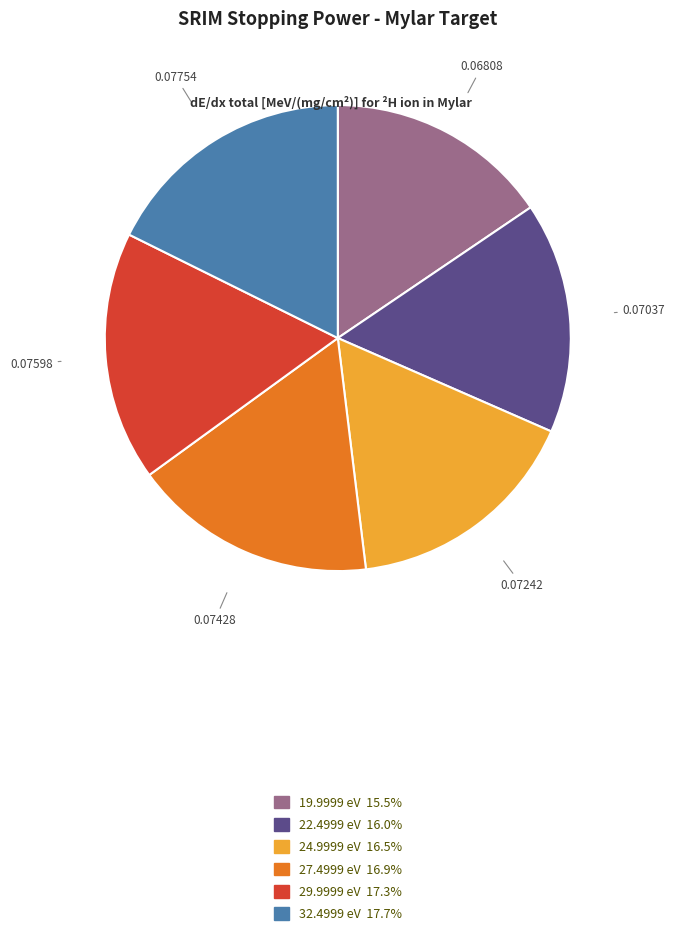

Between 24.9999 eV and 19.9999 eV, which is larger?

24.9999 eV